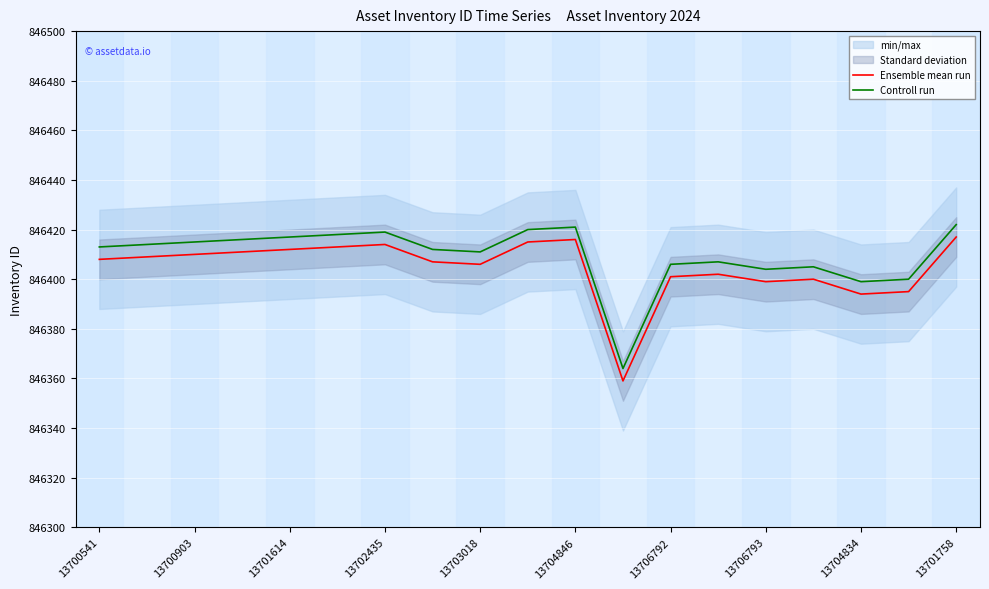

In Controll run, how many points are higher than both neighbors (excluding endpoints)?

4